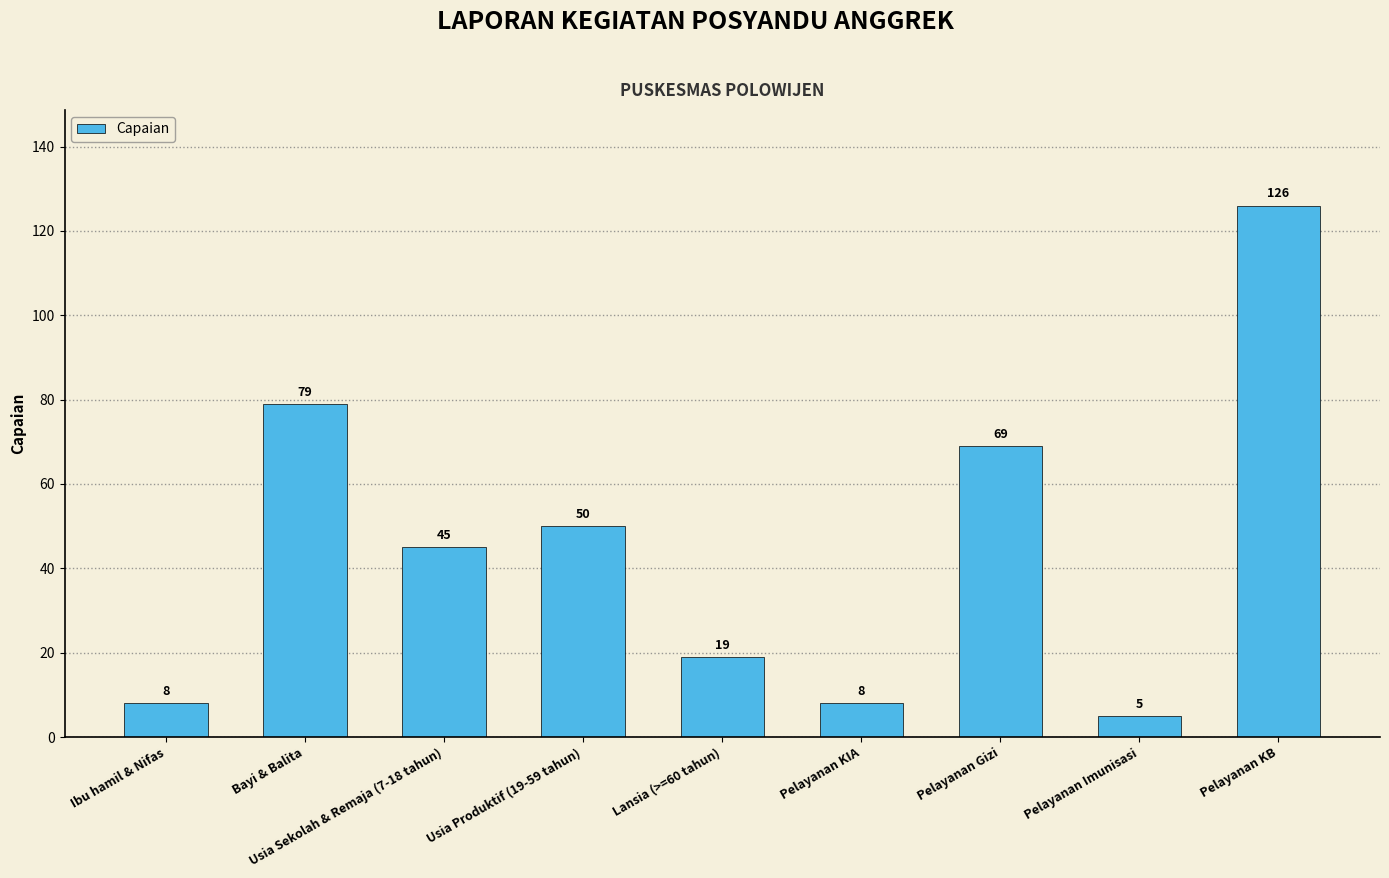

Which has a higher value, Pelayanan Gizi or Lansia (>=60 tahun)?

Pelayanan Gizi